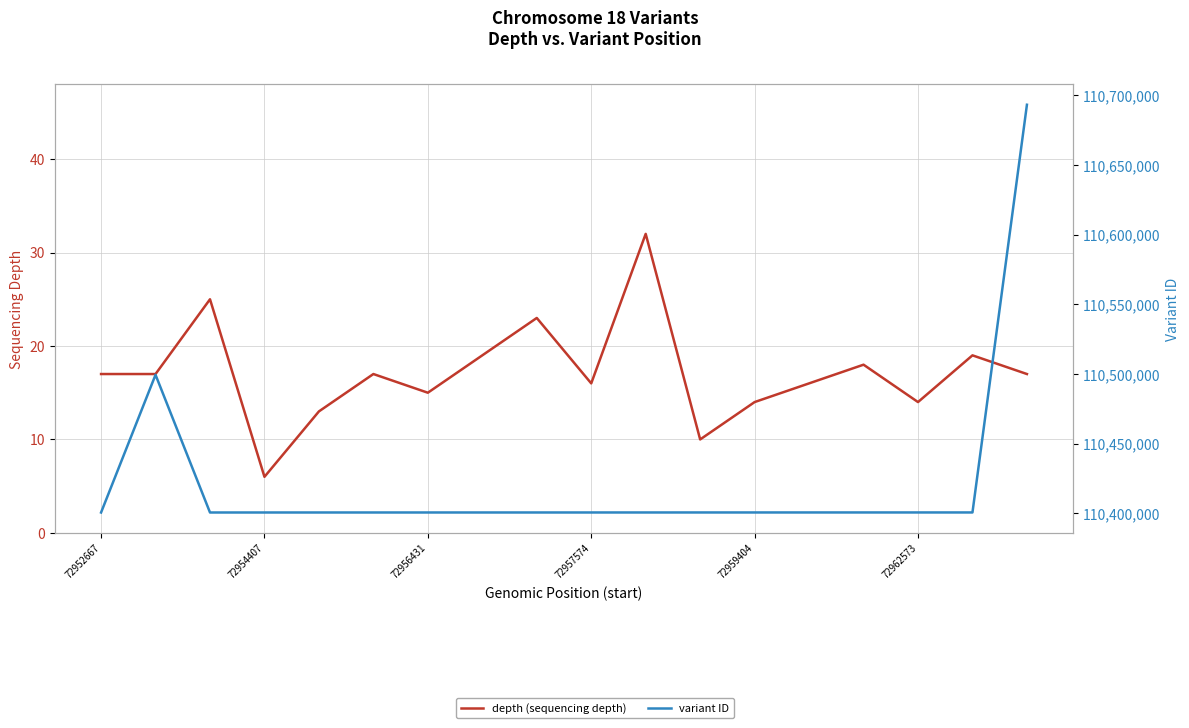

What is the value of the depth (sequencing depth) point at the 3rd from the left?

25